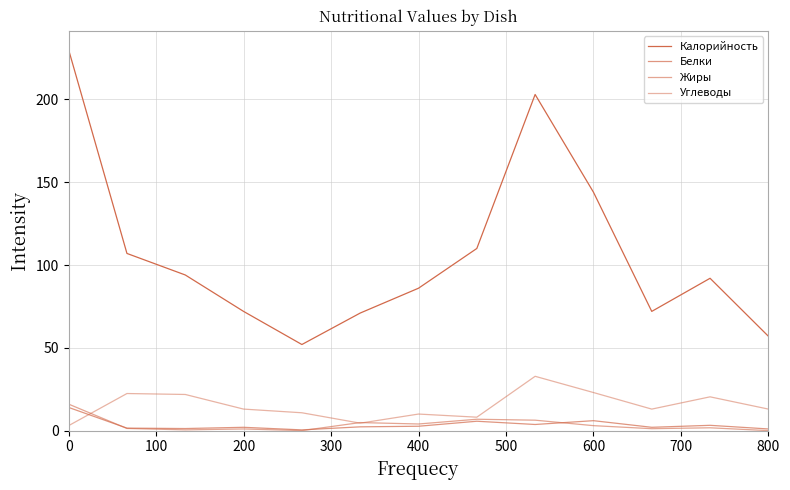

True or false: Калорийность and Жиры intersect in this chart.

False